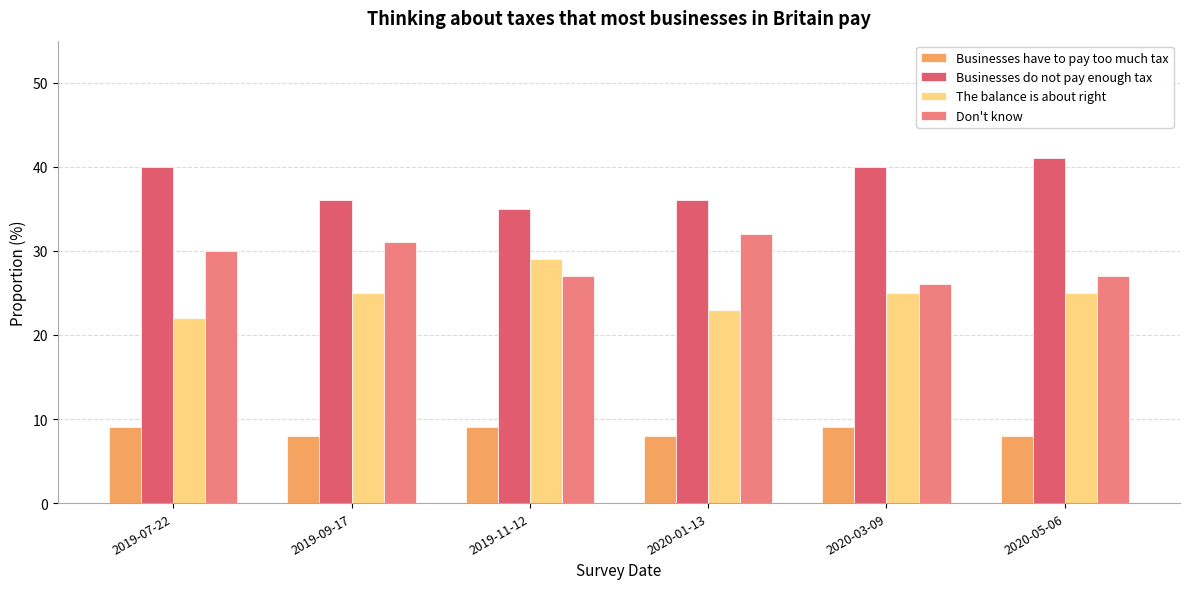

What is the smallest value displayed?

8.0